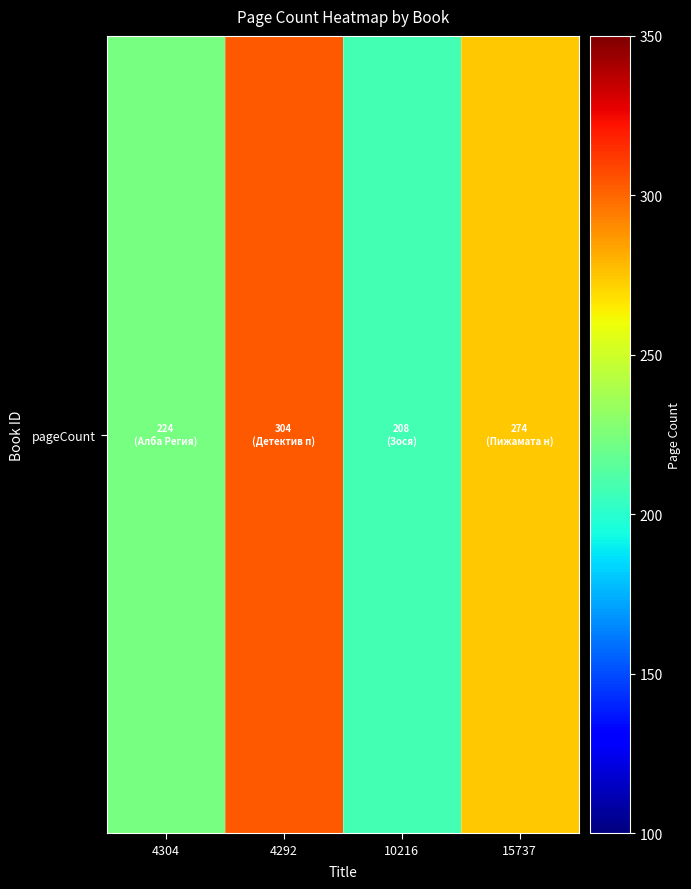

Which category has the lowest value across all series?

10216